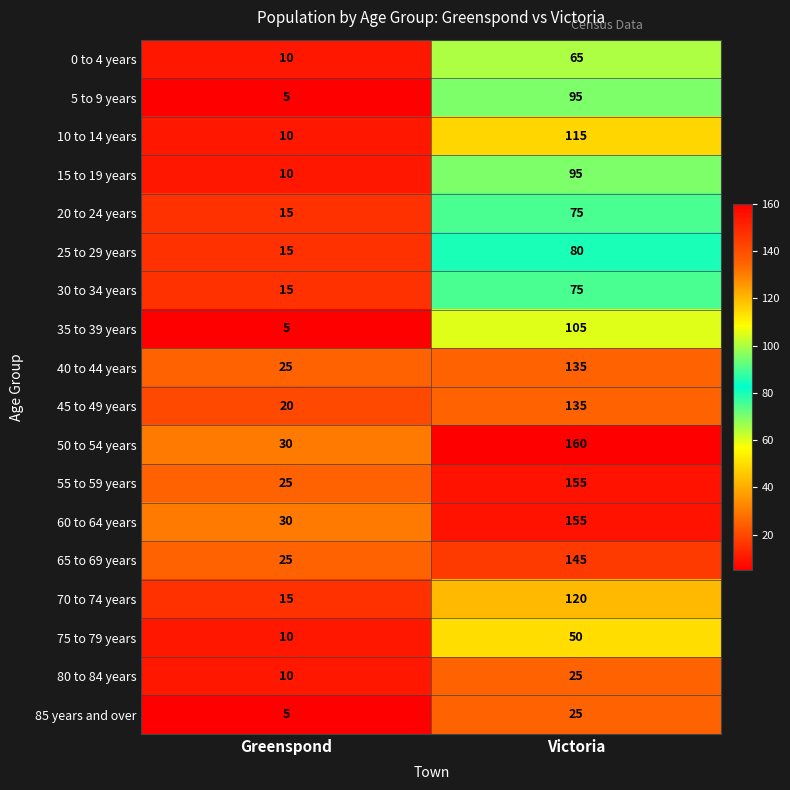

What is the total value across all series at Victoria?

1810